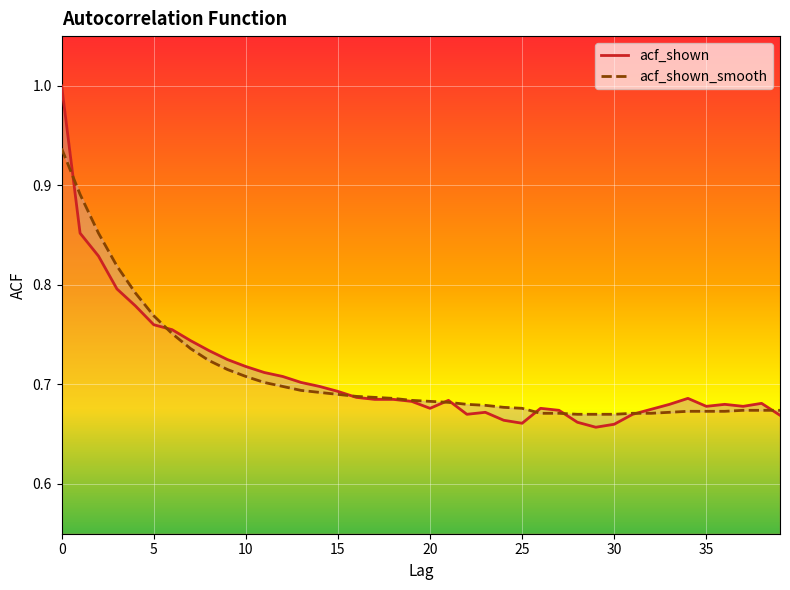

How many intersections are there between acf_shown and acf_shown_smooth?

9